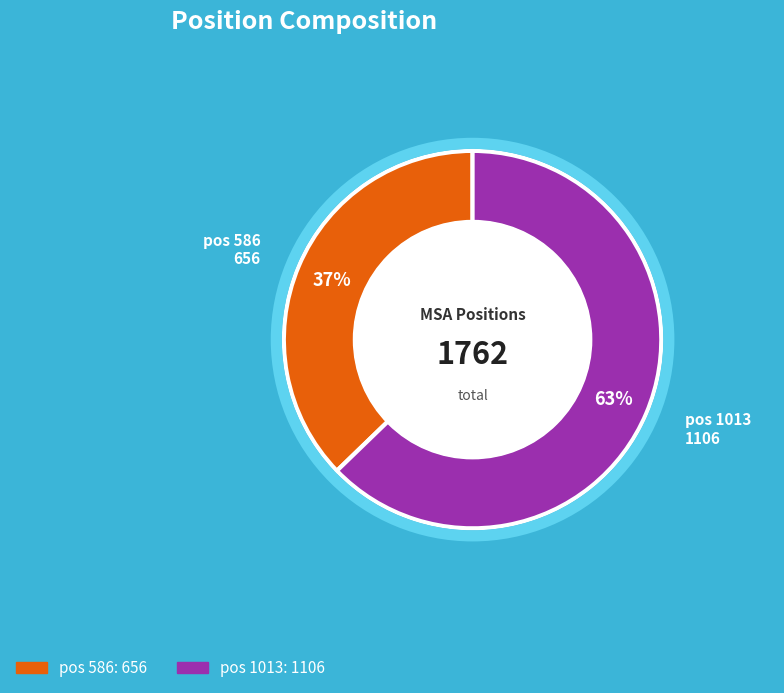

Is there any slice that represents more than half of the pie?

Yes